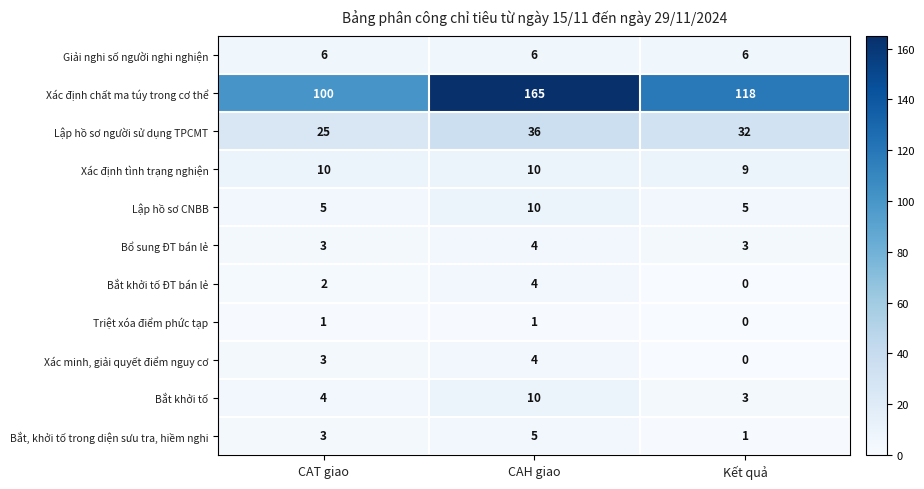

At which category does the chart reach its peak across all series?

CAH giao